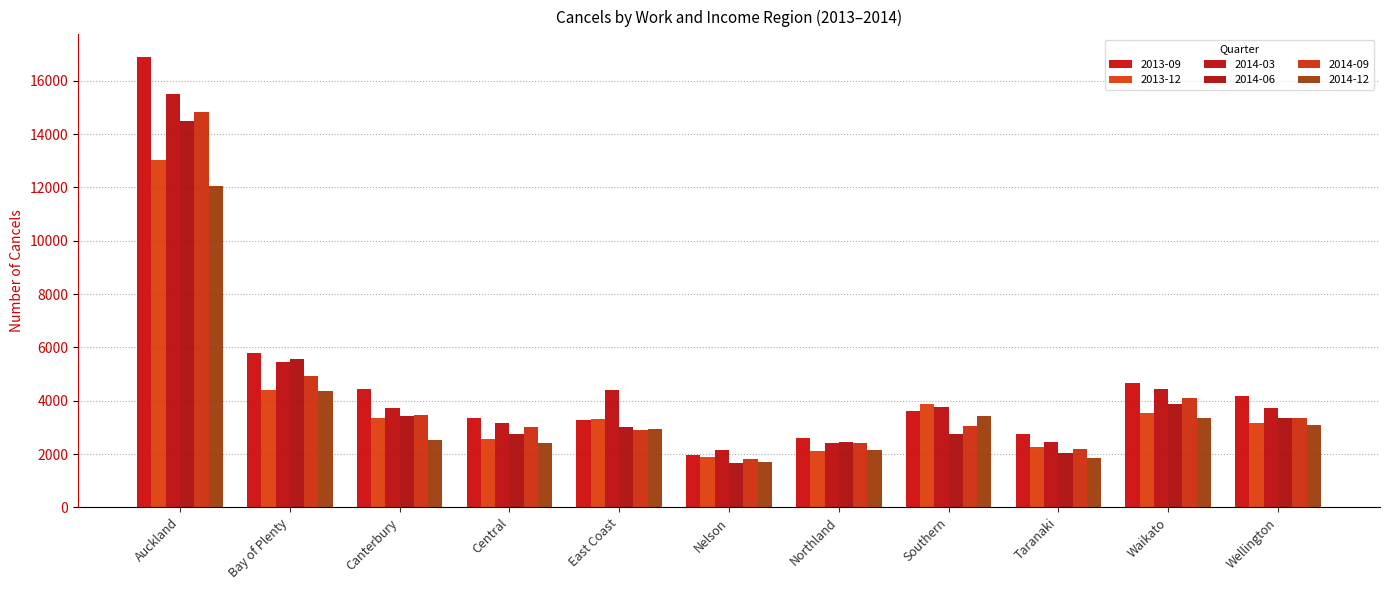

Reading right to left, list all the values displayed in this chart.

2013-09: Wellington=4172	Waikato=4667	Taranaki=2762	Southern=3633	Northland=2613	Nelson=1963	East Coast=3266	Central=3366	Canterbury=4457	Bay of Plenty=5787	Auckland=16900
2013-12: Wellington=3160	Waikato=3540	Taranaki=2253	Southern=3866	Northland=2103	Nelson=1880	East Coast=3310	Central=2562	Canterbury=3351	Bay of Plenty=4417	Auckland=13028
2014-03: Wellington=3709	Waikato=4449	Taranaki=2441	Southern=3778	Northland=2409	Nelson=2141	East Coast=4396	Central=3176	Canterbury=3727	Bay of Plenty=5455	Auckland=15514
2014-06: Wellington=3357	Waikato=3872	Taranaki=2053	Southern=2745	Northland=2434	Nelson=1675	East Coast=3030	Central=2733	Canterbury=3417	Bay of Plenty=5578	Auckland=14508
2014-09: Wellington=3333	Waikato=4091	Taranaki=2194	Southern=3068	Northland=2414	Nelson=1797	East Coast=2884	Central=3029	Canterbury=3458	Bay of Plenty=4914	Auckland=14839
2014-12: Wellington=3073	Waikato=3335	Taranaki=1869	Southern=3434	Northland=2133	Nelson=1710	East Coast=2934	Central=2415	Canterbury=2544	Bay of Plenty=4348	Auckland=12039